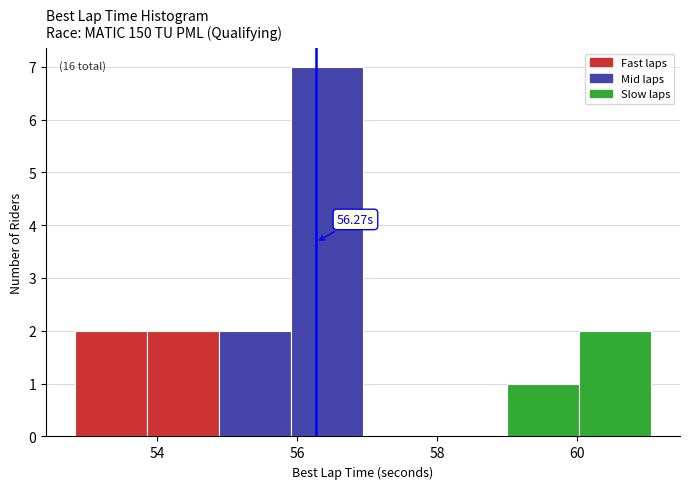

Over which range of the x-axis is the bar tallest?

56.0 to 57.0